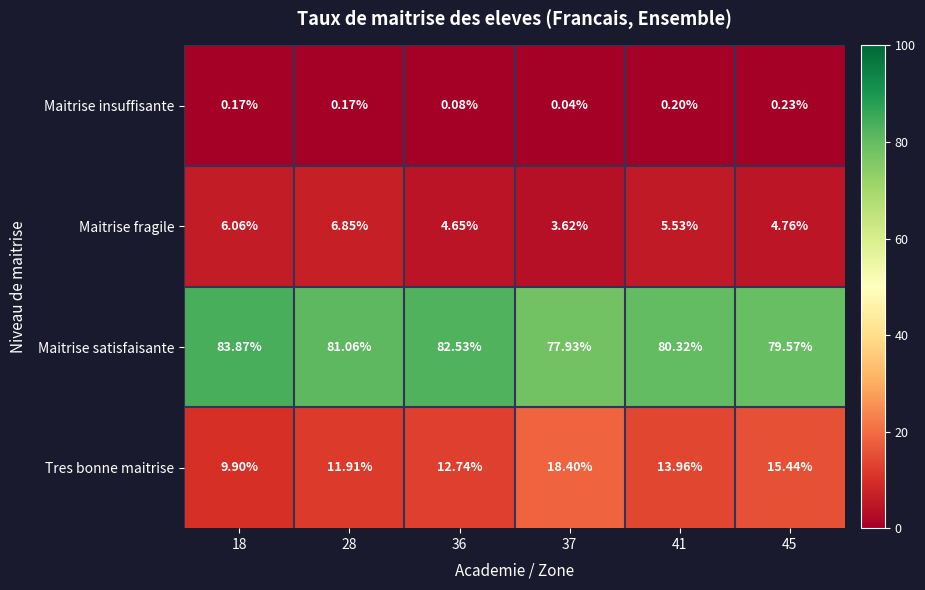

Which series changed the most between 18 and 28?

Maitrise satisfaisante